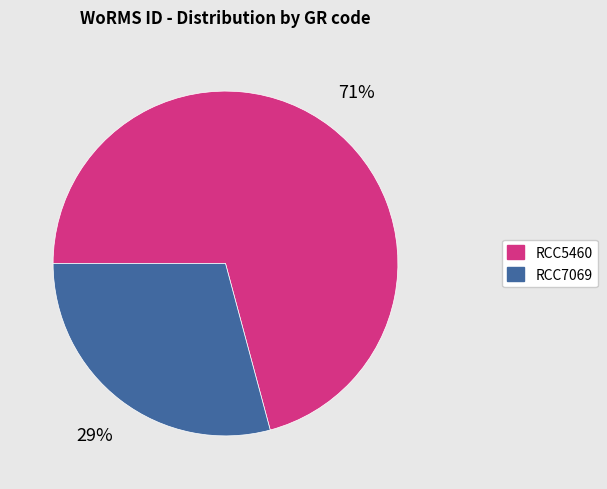

Between RCC7069 and RCC5460, which is larger?

RCC5460